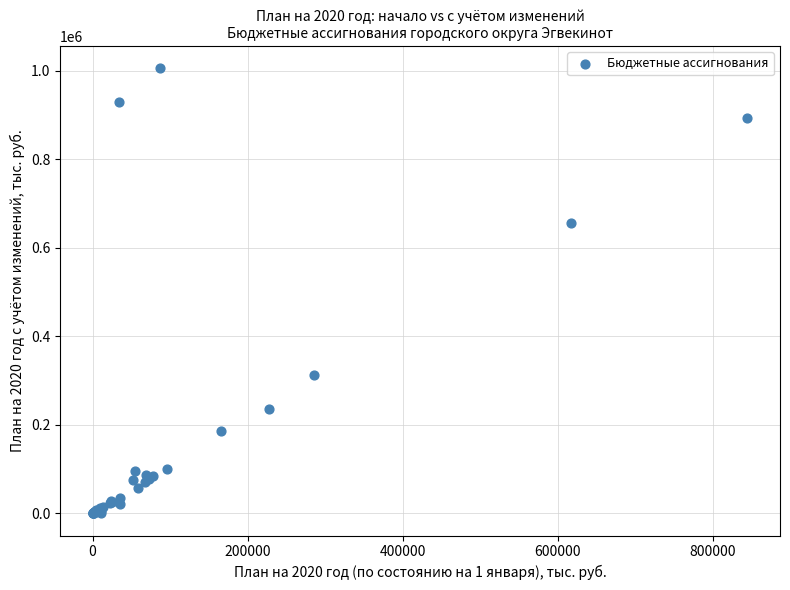

What Y value in the scatter plot is closest to 502648?

655851.1